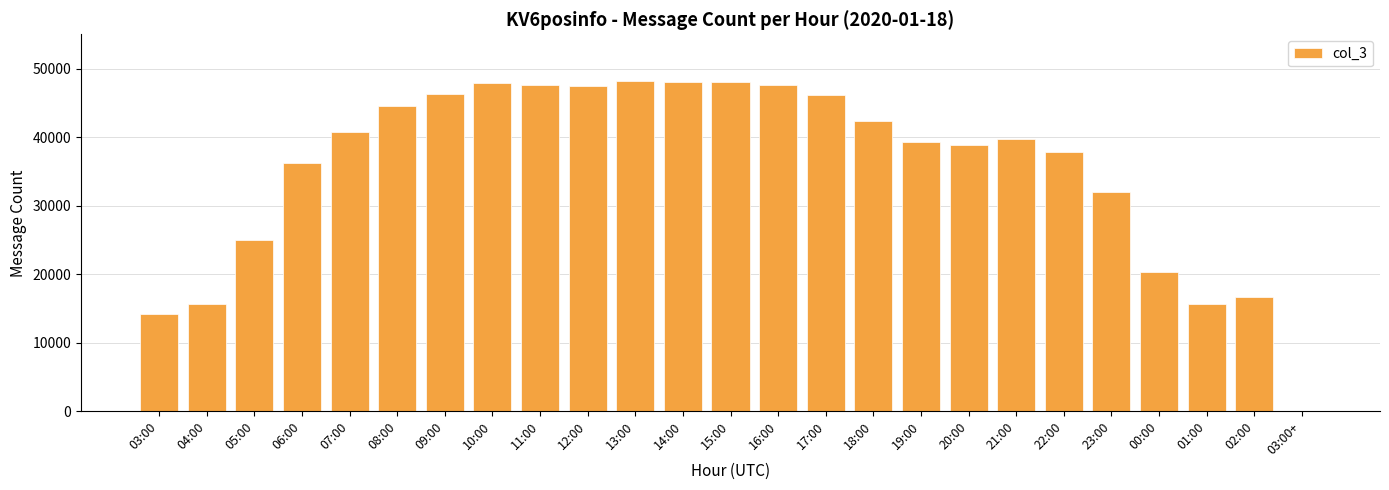

Is it true that the value at 11:00 is 47647?

True